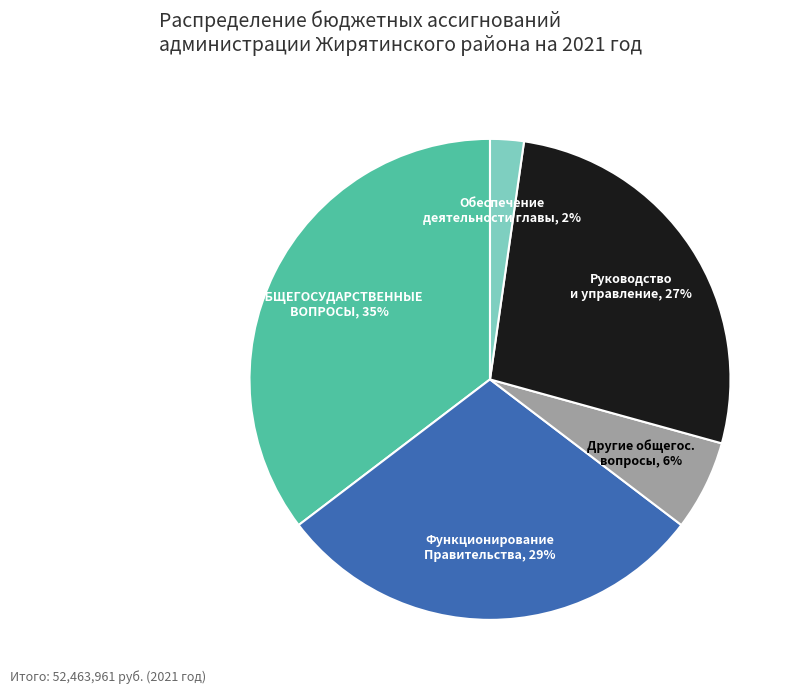

To the nearest percent, what is the average slice percentage?

20%